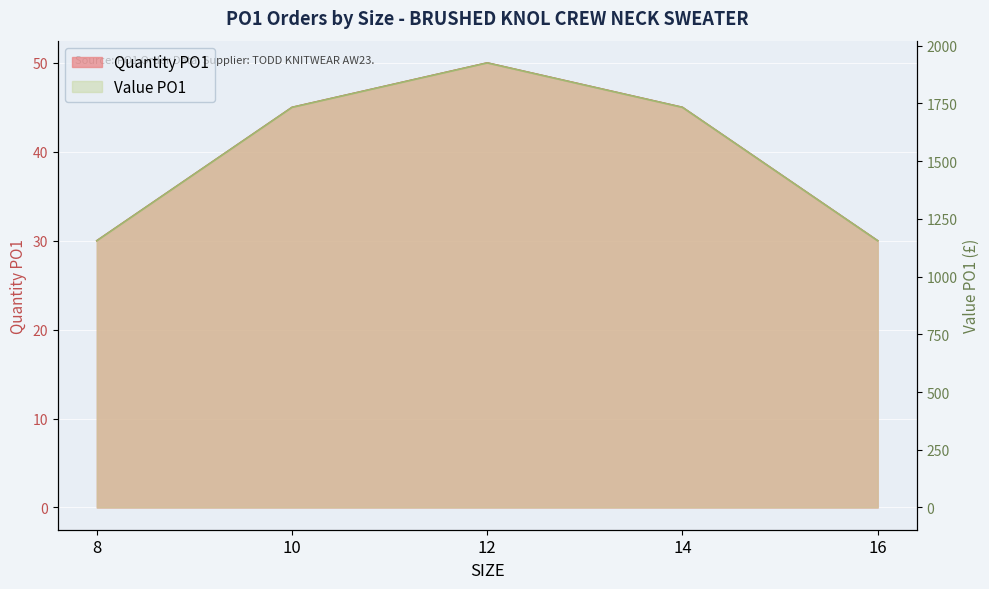

True or false: Quantity PO1 and Value PO1 intersect in this chart.

False